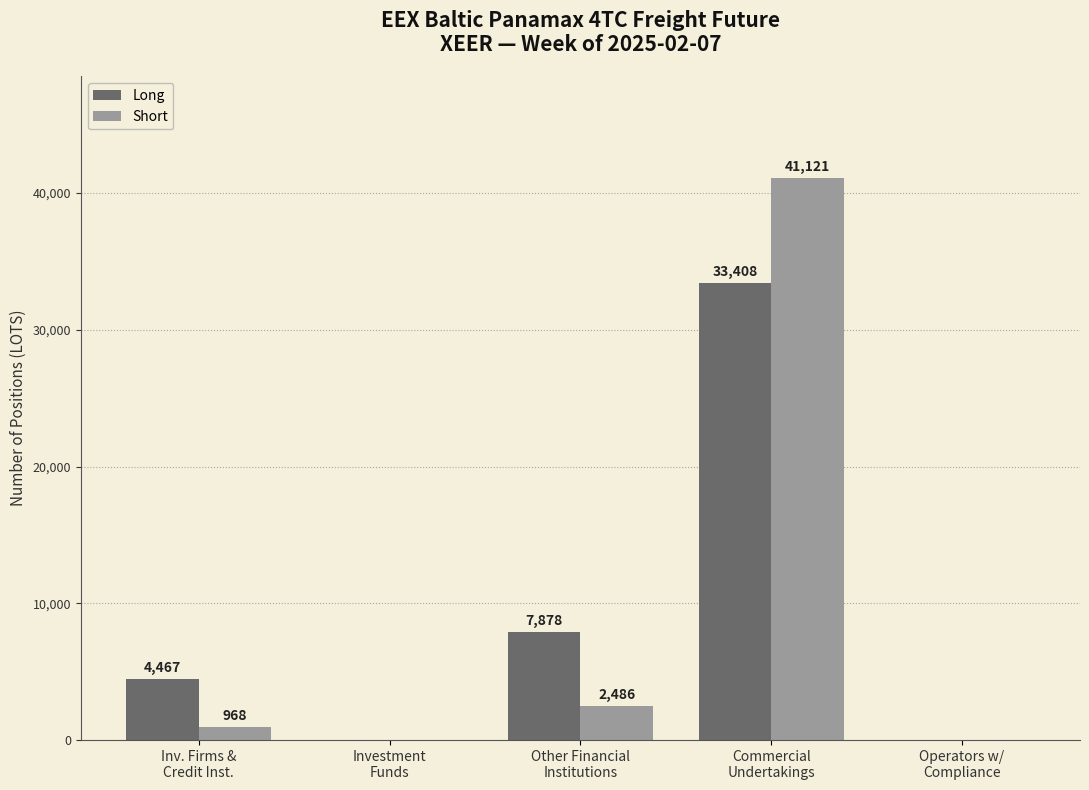

What is the greatest value displayed?

41120.6